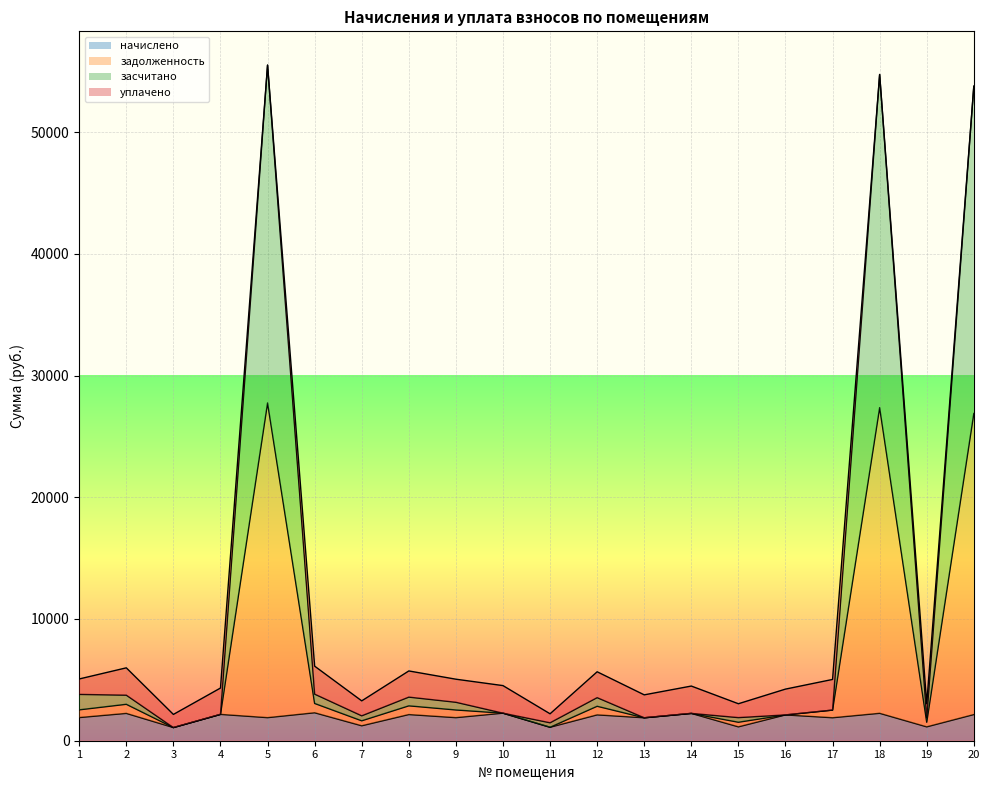

In начислено, how many points are lower than both neighbors (excluding endpoints)?

9